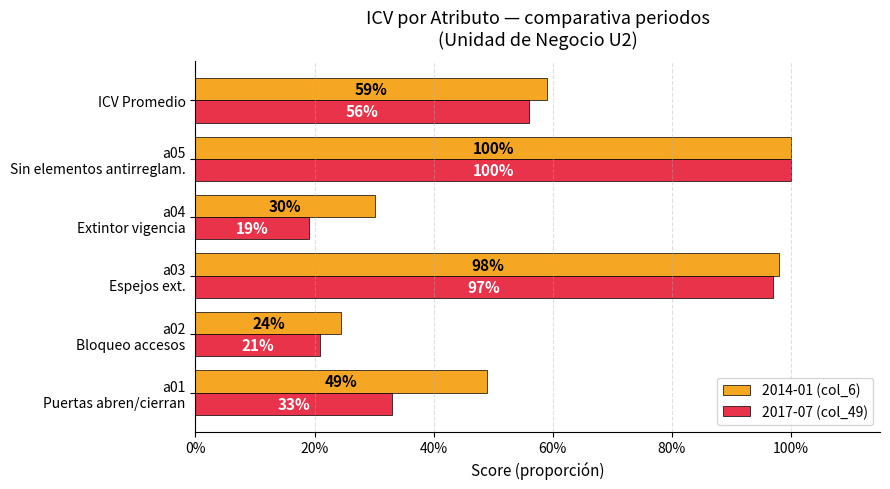

Reading left to right, what are all the values shown in this chart?

2014-01 (col_6): 0.5	0.2	1.0	0.3	1.0	0.6
2017-07 (col_49): 0.3	0.2	1.0	0.2	1.0	0.6